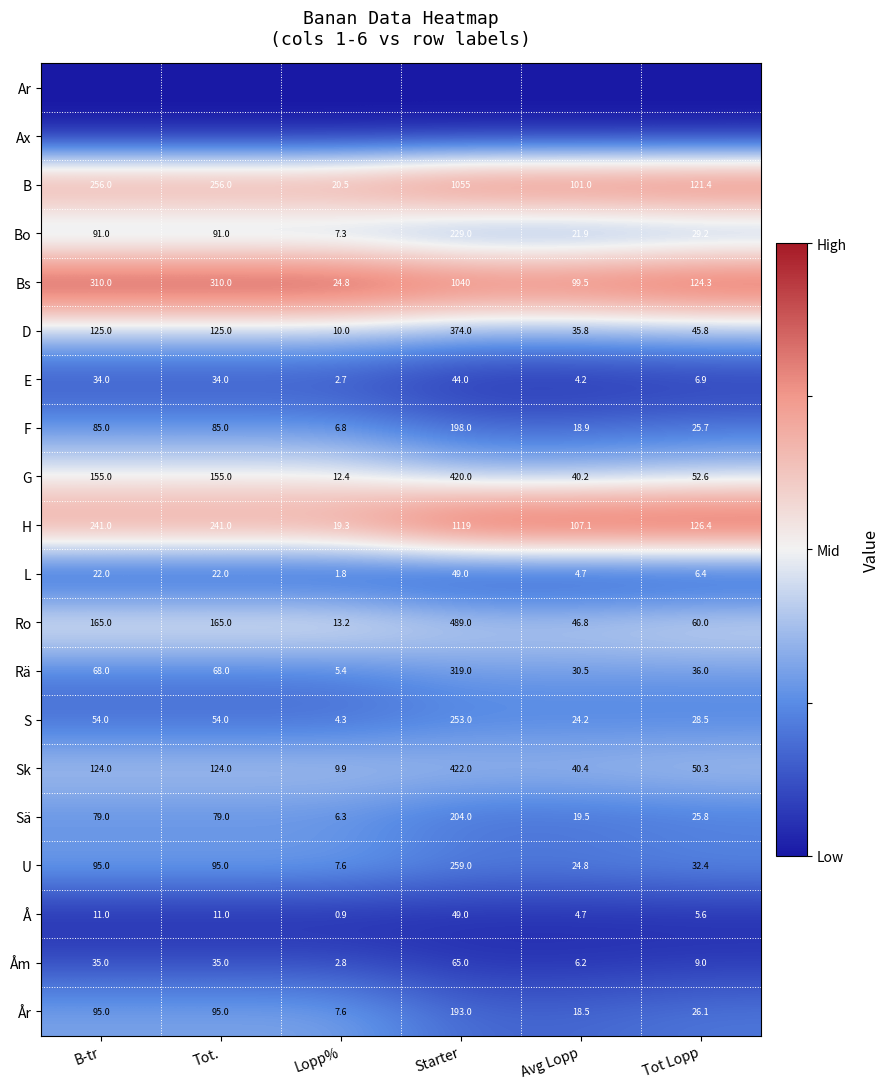

What value does the Bo series have at Lopp%?

7.3